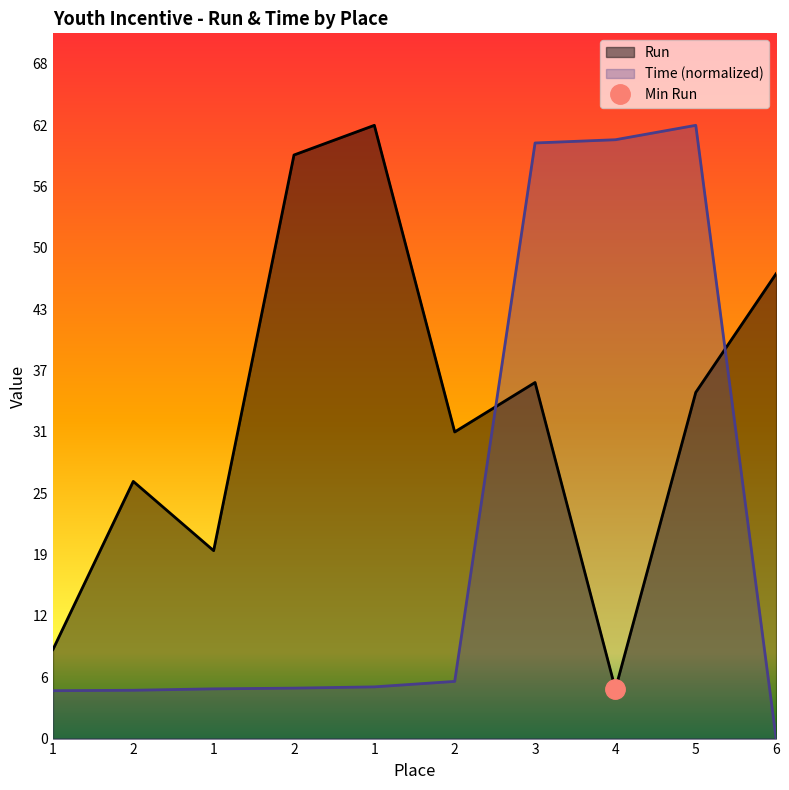

What is the label of the 6th point from the right?

1